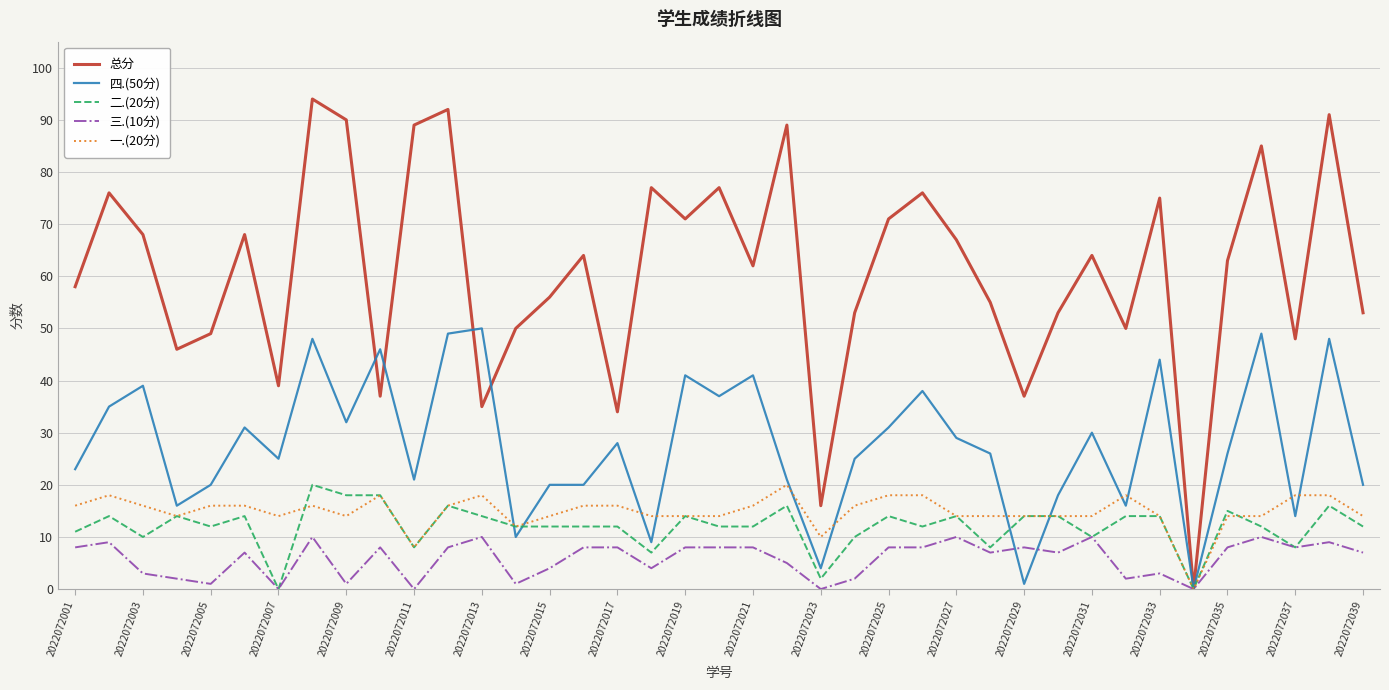

Reading right to left, what are all the values shown in this chart?

总分: 53	91	48	85	63	0	75	50	64	53	37	55	67	76	71	53	16	89	62	77	71	77	34	64	56	50	35	92	89	37	90	94	39	68	49	46	68	76	58
四.(50分): 20	48	14	49	26	0	44	16	30	18	1	26	29	38	31	25	4	21	41	37	41	9	28	20	20	10	50	49	21	46	32	48	25	31	20	16	39	35	23
二.(20分): 12	16	8	12	15	0	14	14	10	14	14	8	14	12	14	10	2	16	12	12	14	7	12	12	12	12	14	16	8	18	18	20	0	14	12	14	10	14	11
三.(10分): 7	9	8	10	8	0	3	2	10	7	8	7	10	8	8	2	0	5	8	8	8	4	8	8	4	1	10	8	0	8	1	10	0	7	1	2	3	9	8
一.(20分): 14	18	18	14	14	0	14	18	14	14	14	14	14	18	18	16	10	20	16	14	14	14	16	16	14	12	18	16	8	18	14	16	14	16	16	14	16	18	16